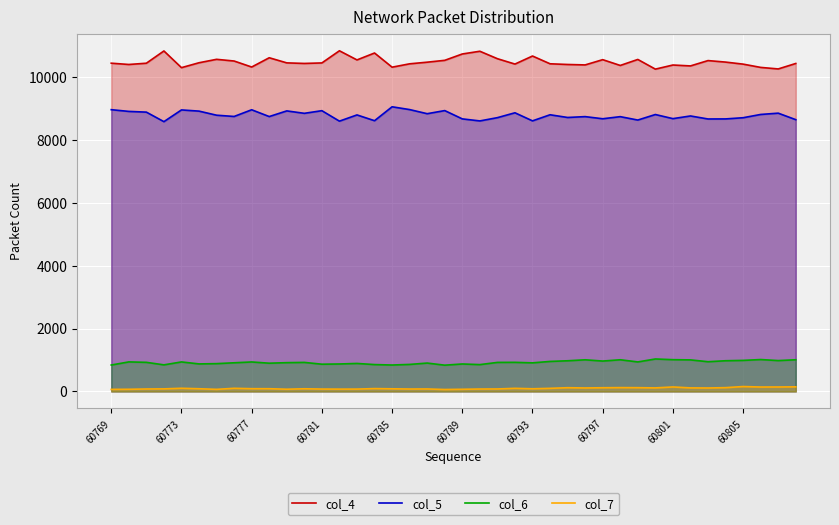

Where is col_4 nearest to the value 10547?

14